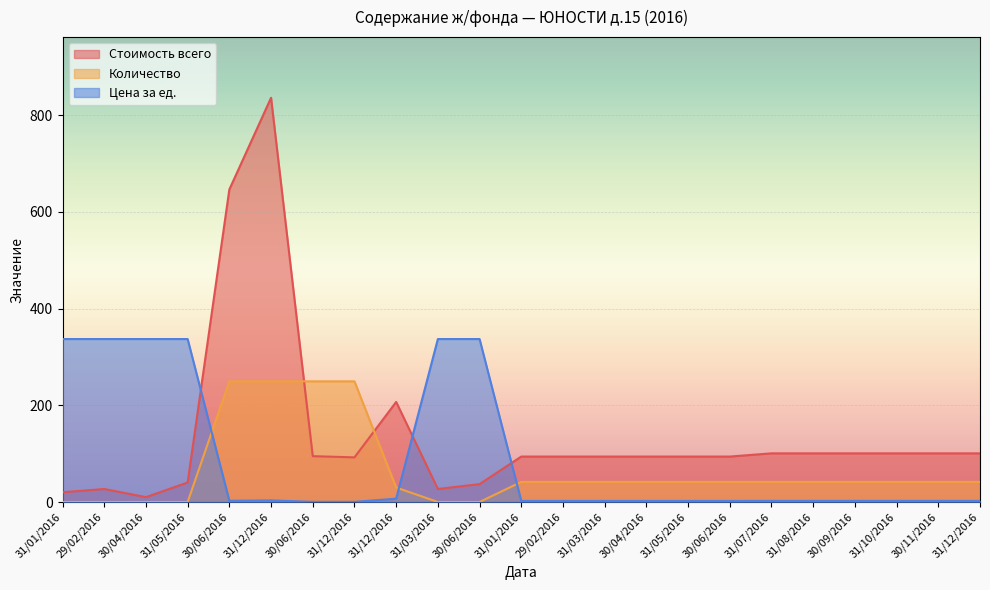

Does the chart display data point markers on the line(s)?

No